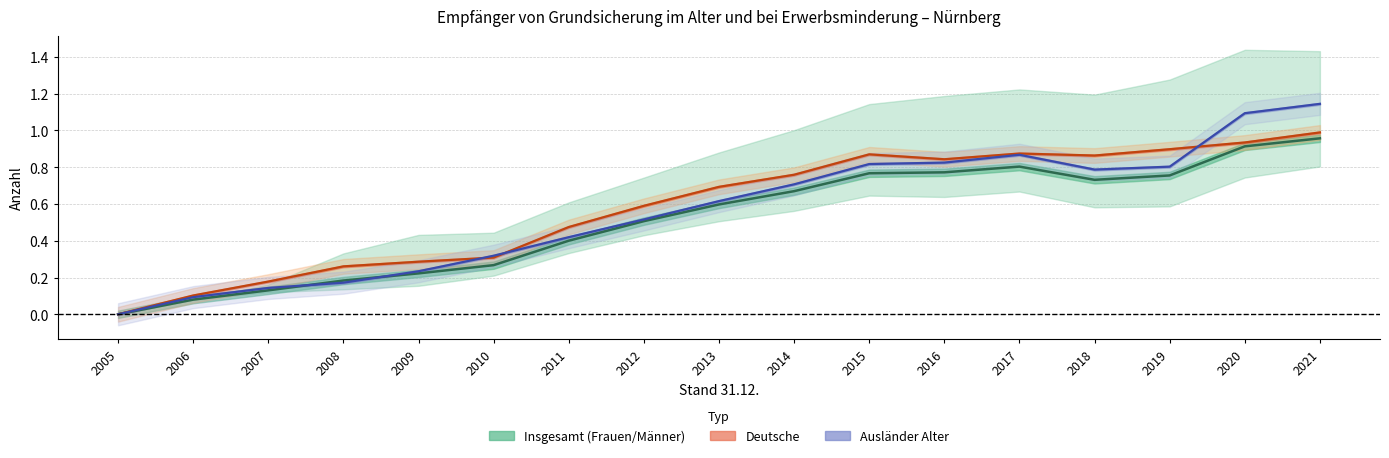

At which category does Frauen reach its first local valley?

2018